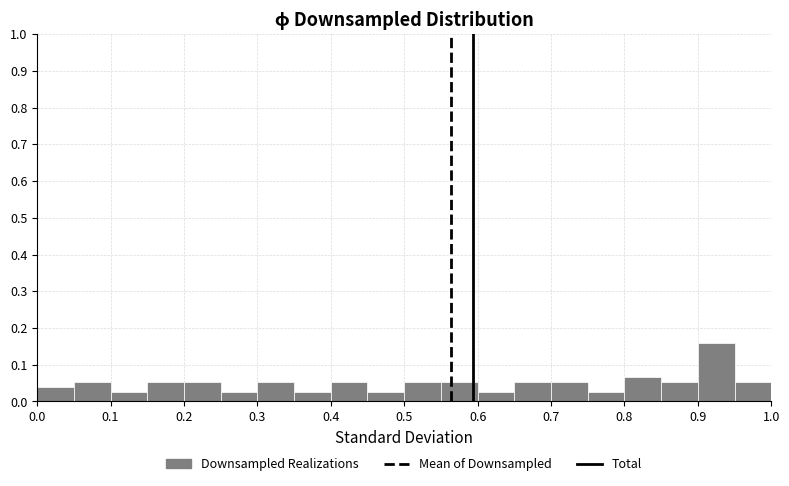

Over which range of the x-axis is the bar tallest?

0.90 to 0.95